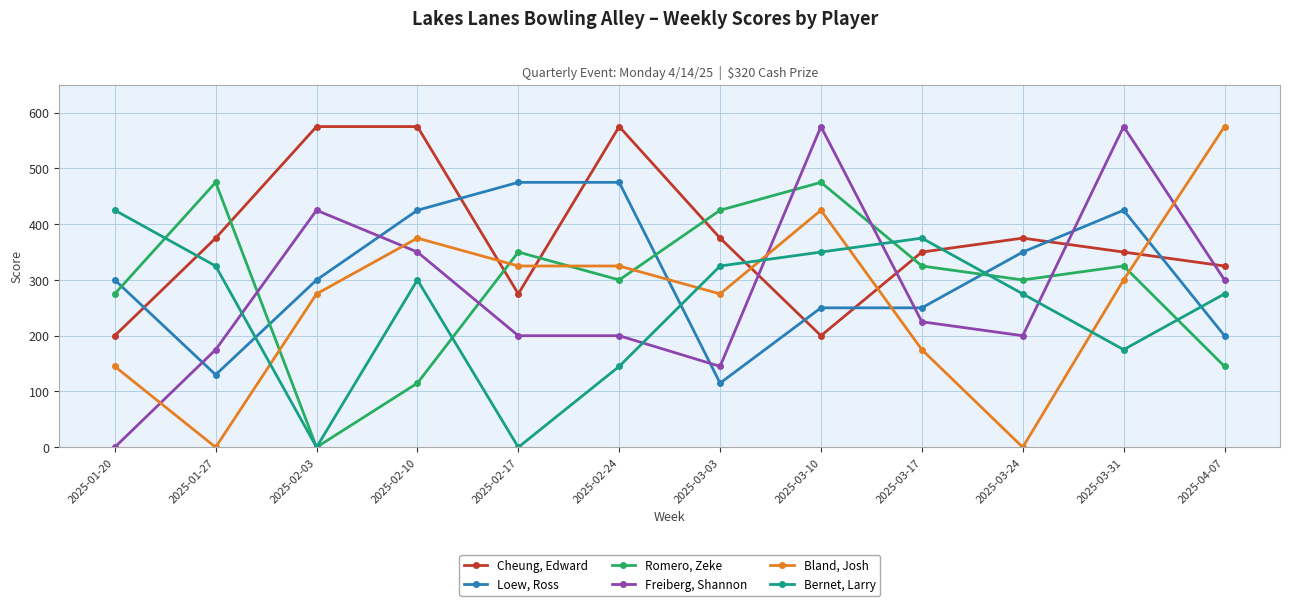

Reading right to left, extract all data points from this chart.

Cheung, Edward: 2025-04-07=325	2025-03-31=350	2025-03-24=375	2025-03-17=350	2025-03-10=200	2025-03-03=375	2025-02-24=575	2025-02-17=275	2025-02-10=575	2025-02-03=575	2025-01-27=375	2025-01-20=200
Loew, Ross: 2025-04-07=200	2025-03-31=425	2025-03-24=350	2025-03-17=250	2025-03-10=250	2025-03-03=115	2025-02-24=475	2025-02-17=475	2025-02-10=425	2025-02-03=300	2025-01-27=130	2025-01-20=300
Romero, Zeke: 2025-04-07=145	2025-03-31=325	2025-03-24=300	2025-03-17=325	2025-03-10=475	2025-03-03=425	2025-02-24=300	2025-02-17=350	2025-02-10=115	2025-02-03=0	2025-01-27=475	2025-01-20=275
Freiberg, Shannon: 2025-04-07=300	2025-03-31=575	2025-03-24=200	2025-03-17=225	2025-03-10=575	2025-03-03=145	2025-02-24=200	2025-02-17=200	2025-02-10=350	2025-02-03=425	2025-01-27=175	2025-01-20=0
Bland, Josh: 2025-04-07=575	2025-03-31=300	2025-03-24=0	2025-03-17=175	2025-03-10=425	2025-03-03=275	2025-02-24=325	2025-02-17=325	2025-02-10=375	2025-02-03=275	2025-01-27=0	2025-01-20=145
Bernet, Larry: 2025-04-07=275	2025-03-31=175	2025-03-24=275	2025-03-17=375	2025-03-10=350	2025-03-03=325	2025-02-24=145	2025-02-17=0	2025-02-10=300	2025-02-03=0	2025-01-27=325	2025-01-20=425